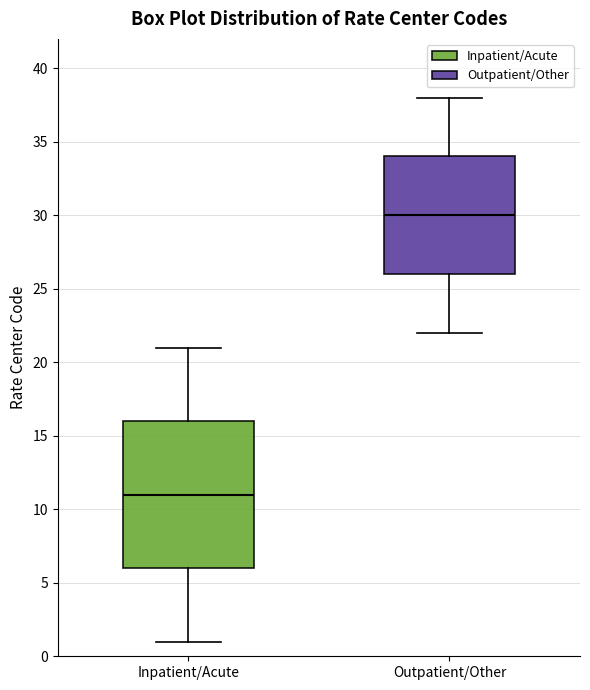

Which box is the tallest, from its lower edge to its upper edge?

Inpatient/Acute